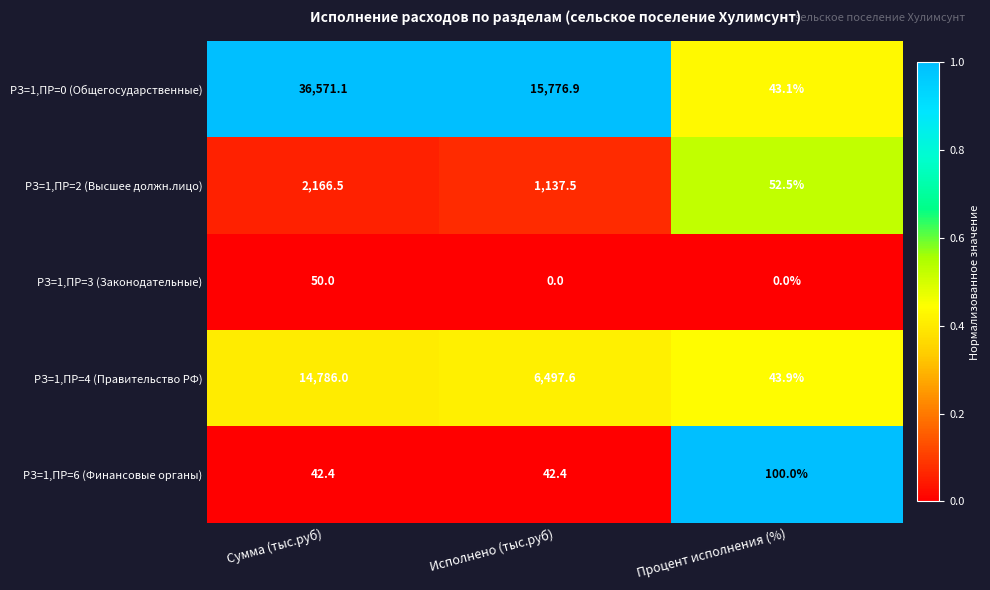

How many series are shown in this chart?

5